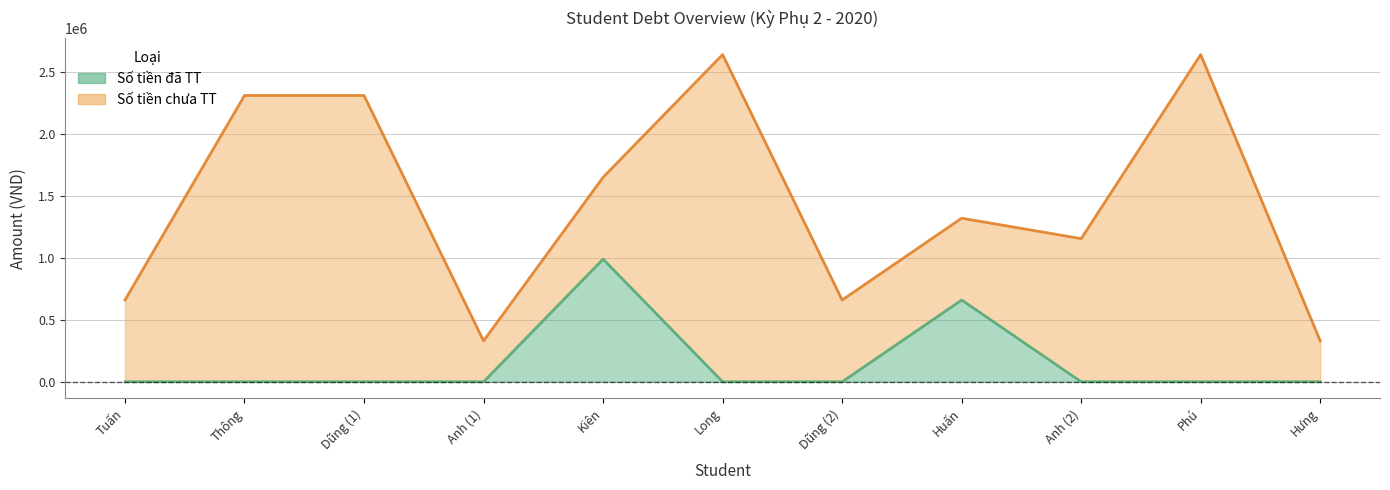

What is the average value?

150000